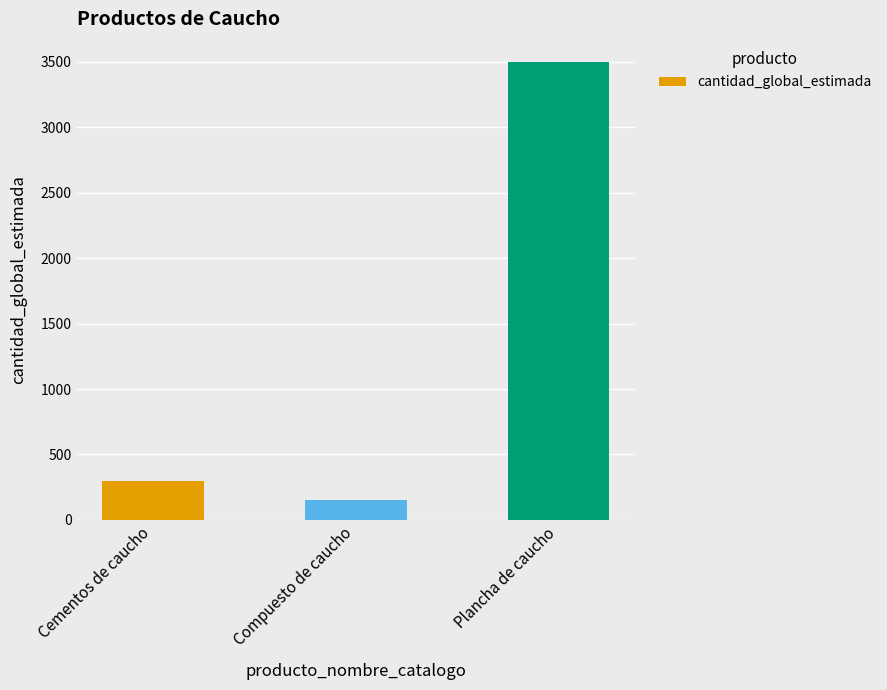

Where is the data nearest to the value 1825?

Cementos de caucho